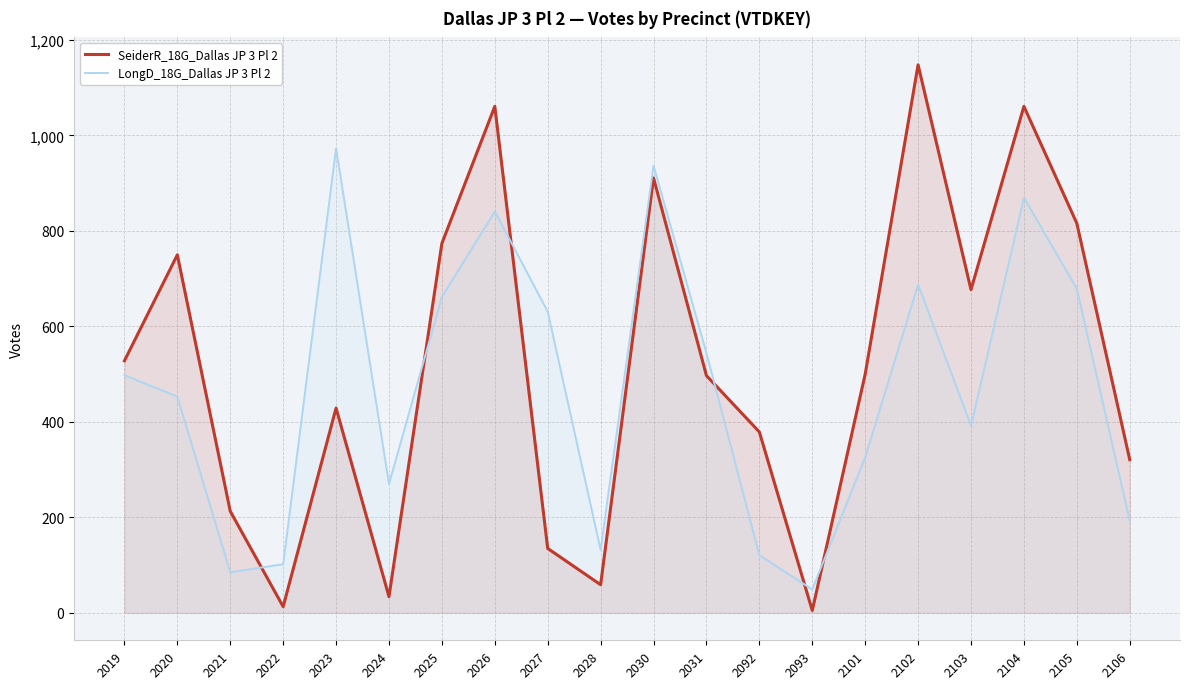

Is it true that SeiderR_18G_Dallas JP 3 Pl 2 equals 135 at 2027?

True